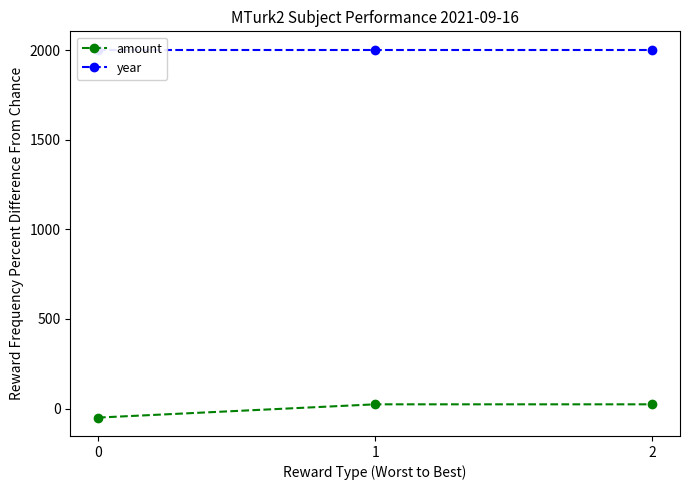

The year series shows 2003.0 at 2. True or false?

True